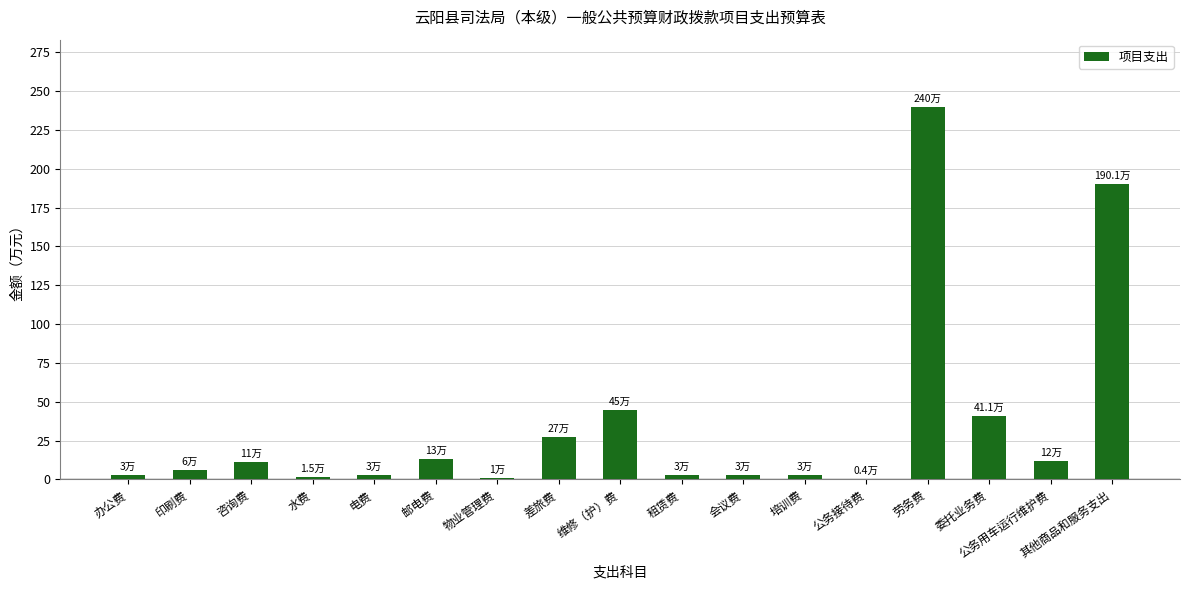

True or false: the data shows 240.0 at 劳务费.

True